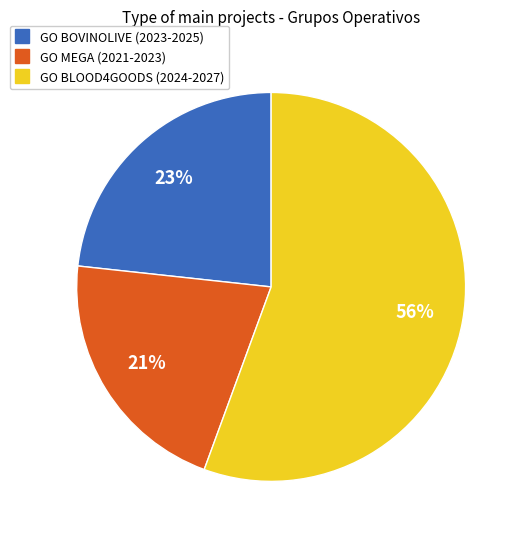

True or false: GO MEGA (2021-2023) accounts for 31% of the total.

False